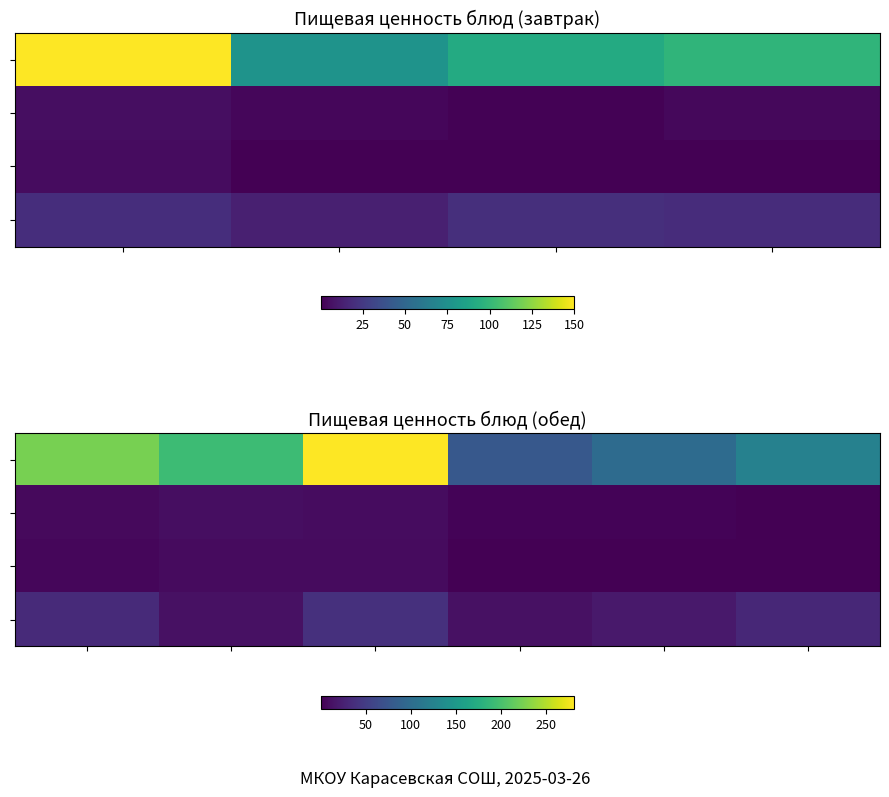

How many data points does each series have?

6